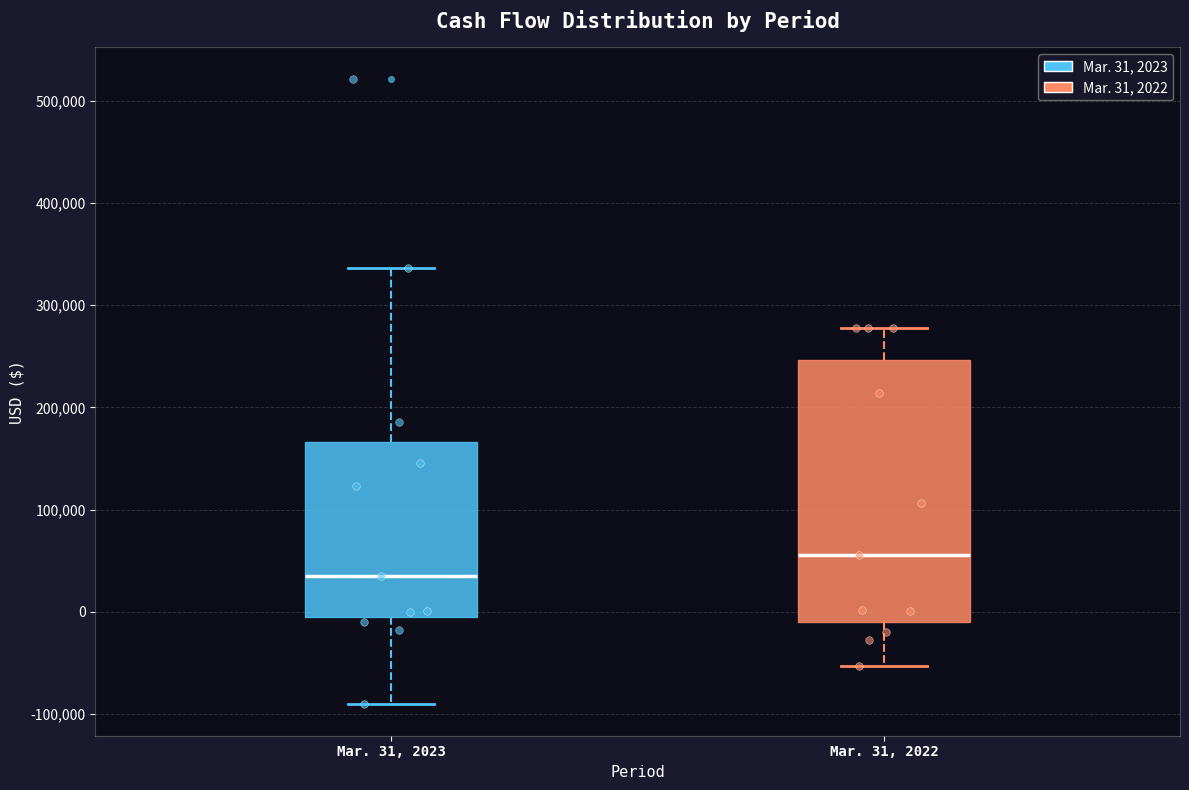

Reading left to right, read every box against the y-axis: the position of its median line, the range the box covers, and the ends of its whiskers. The values are not printed on the chart, so give them approximately, as read against the axis.

Mar. 31, 2023: median 30000, box -10000 to 170000, whiskers -90000 to 340000
Mar. 31, 2022: median 60000, box -10000 to 250000, whiskers -50000 to 280000